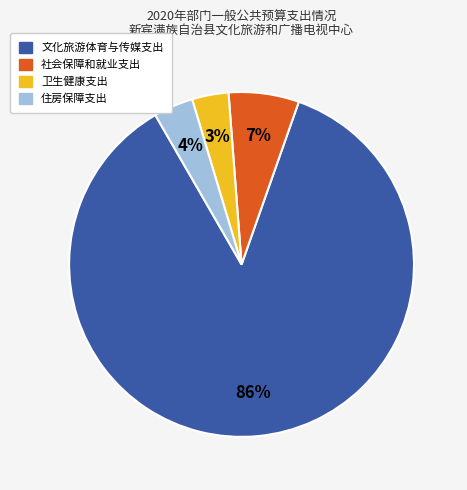

The 社会保障和就业支出 slice represents 1% of the pie. True or false?

False